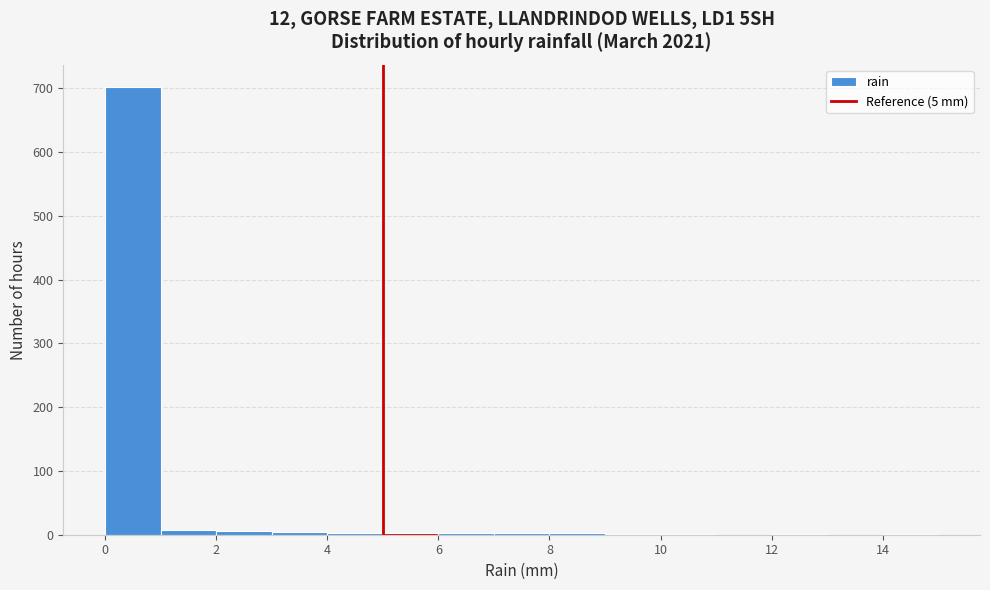

Reading left to right, list every bar in this chart as the range it spans on the x-axis followed by its height. The values are not printed on the chart, so give them approximately, as read against the axis.

0 to 1: 700
1 to 2: under 10
2 to 3: under 10
3 to 4: under 10
4 to 5: under 10
5 to 6: under 10
6 to 7: under 10
7 to 8: under 10
8 to 9: under 10
9 to 10: under 10
10 to 11: under 10
11 to 12: 0
12 to 13: under 10
13 to 14: 0
14 to 15: under 10